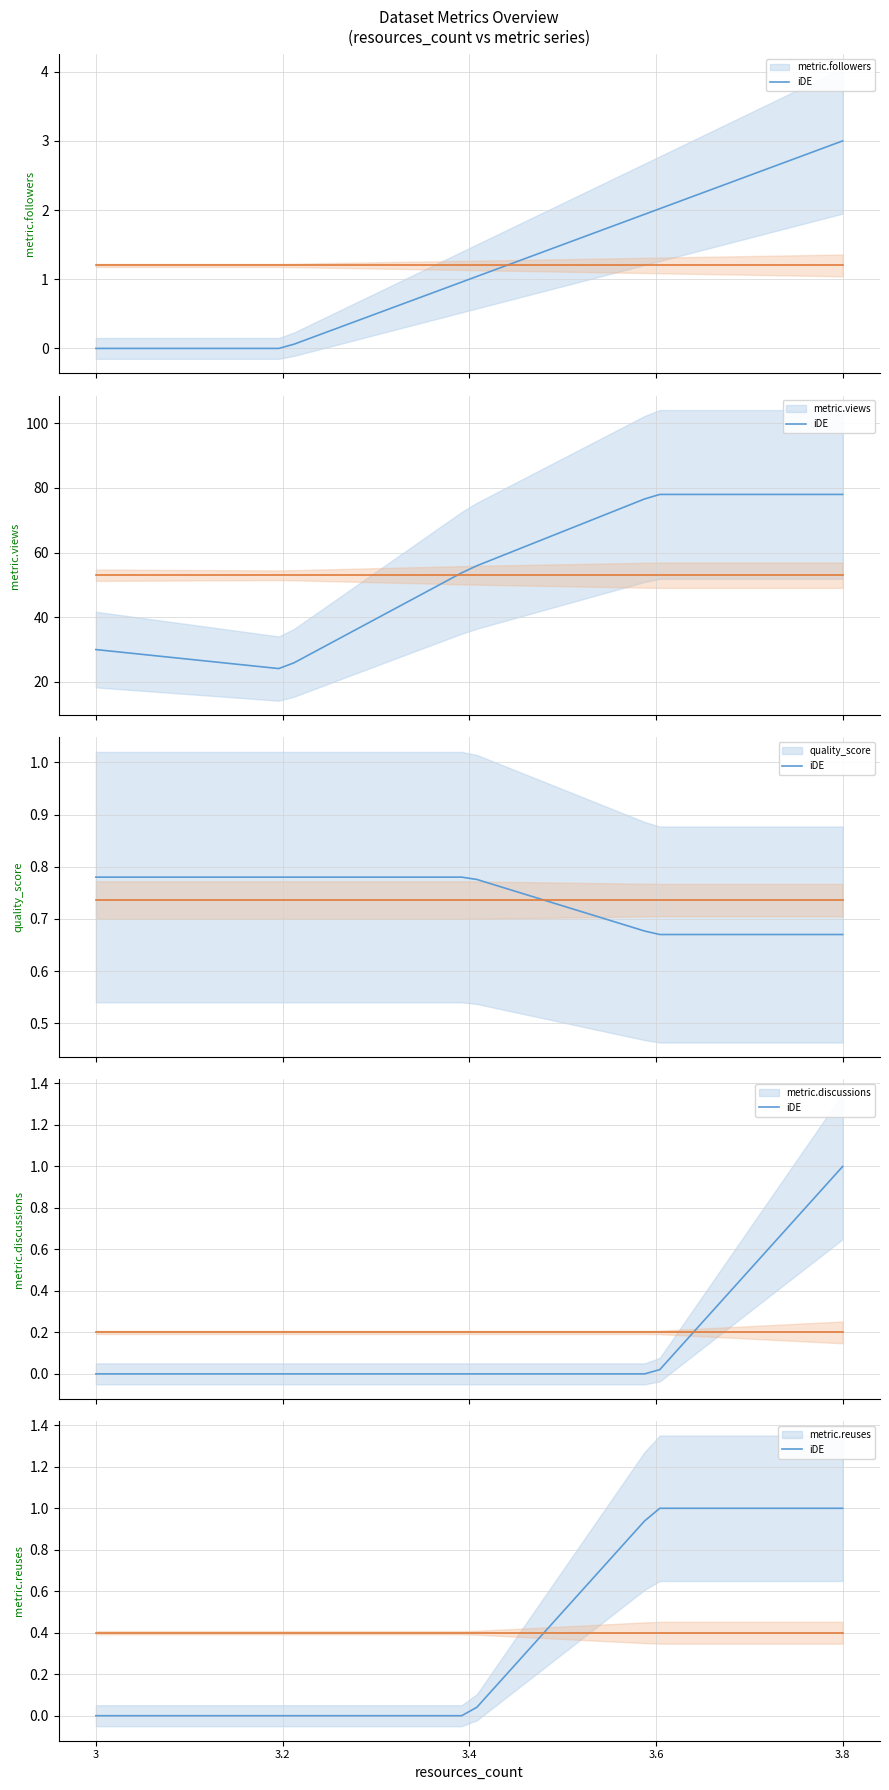

True or false: metric.discussions has a value of -0.5 at 3.

False